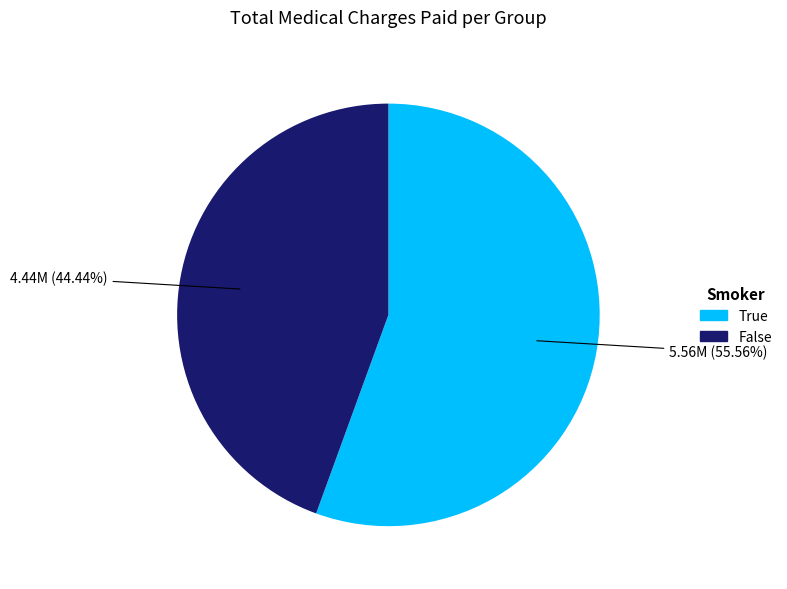

How many segments does this pie chart have?

2